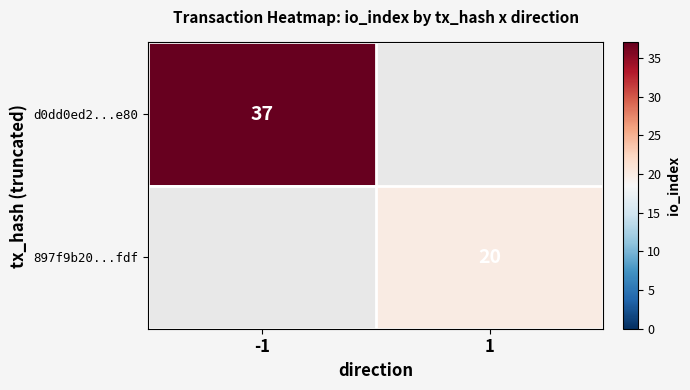

Is it true that d0dd0ed2...e80 equals 37 at -1?

True